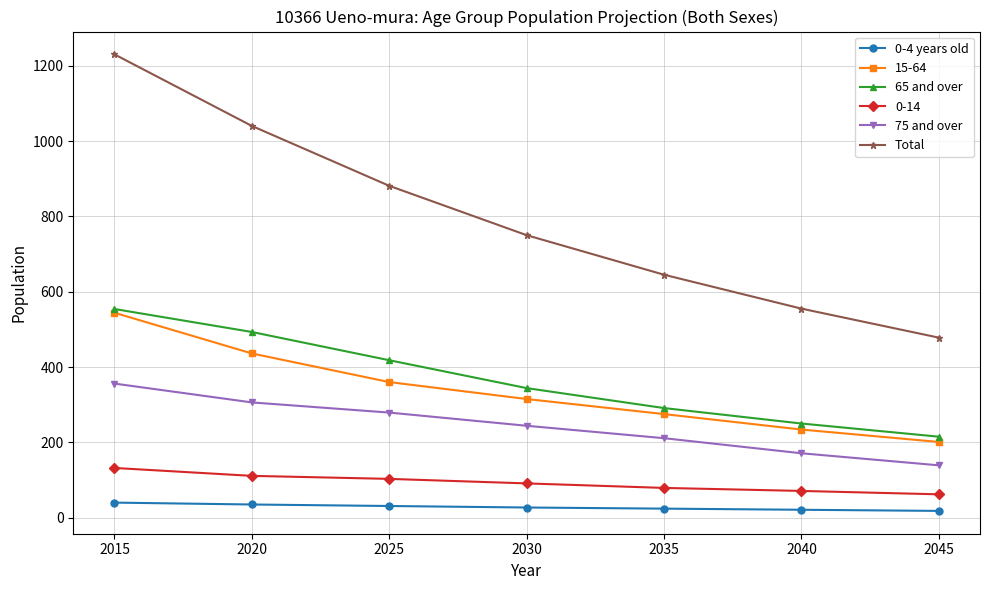

Is it true that Total equals 881 at 2025?

True